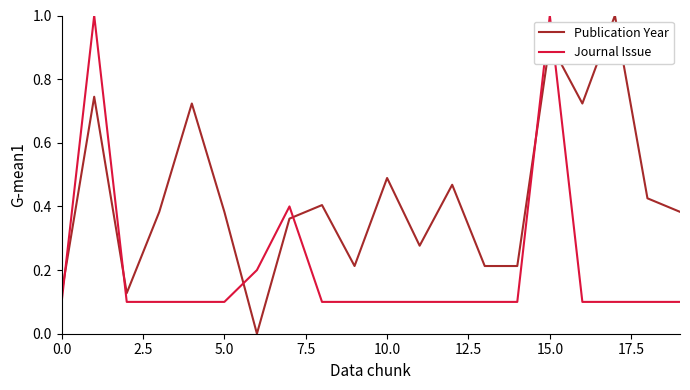

Rank the series by their average value, from lowest to highest.

Journal Issue, Publication Year